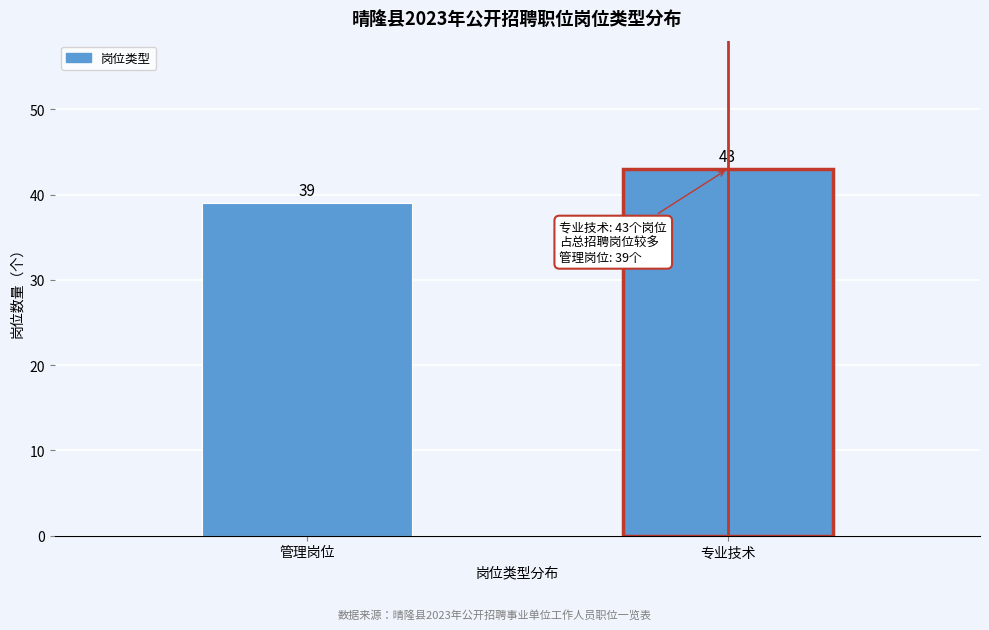

Reading left to right, transcribe all the data shown in this chart.

39	43